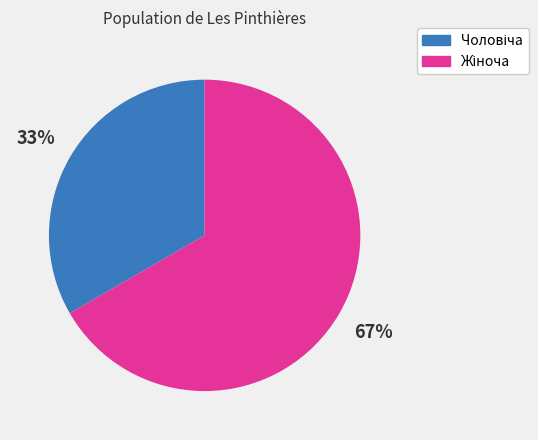

Is there a majority slice in this chart?

Yes